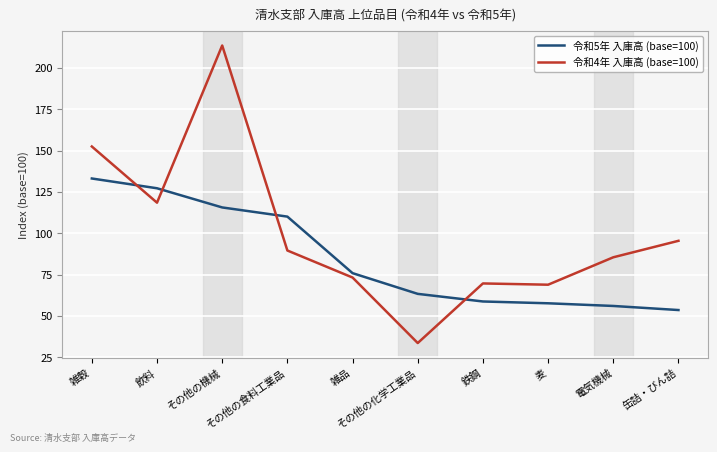

List the series in order of their overall mean, highest first.

令和4年 入庫高 (base=100), 令和5年 入庫高 (base=100)